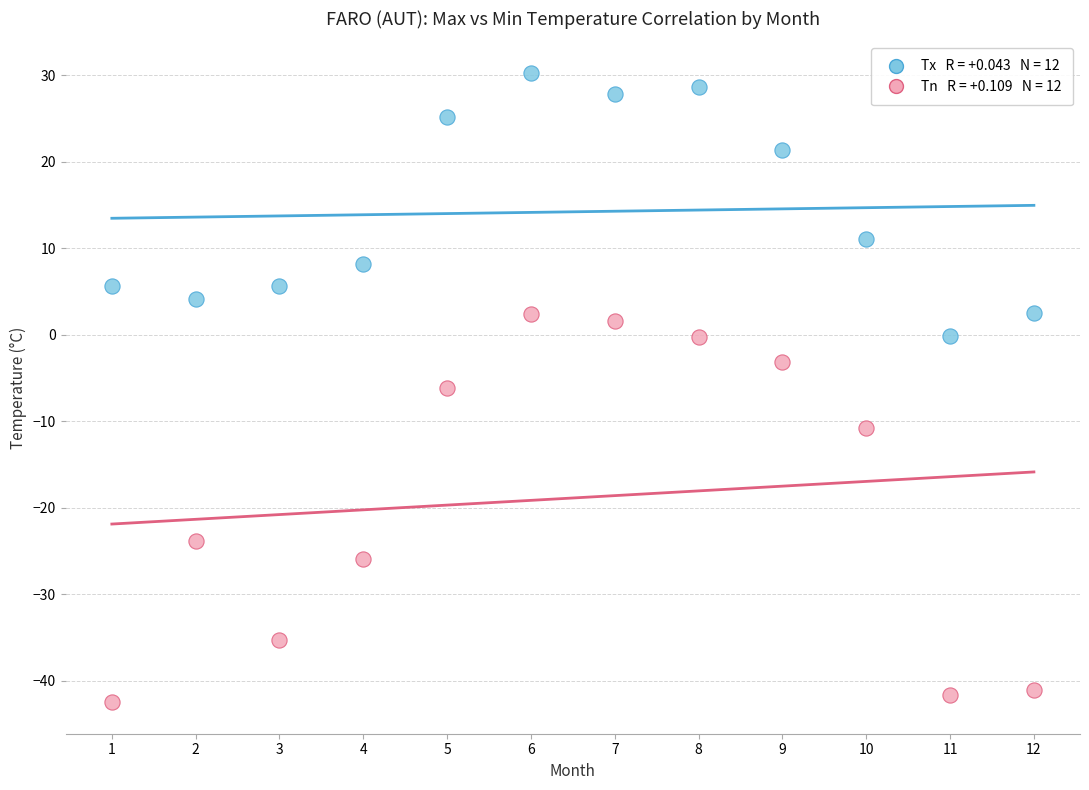

Across all data points, what is the range of Y values (max minus min)?

72.8